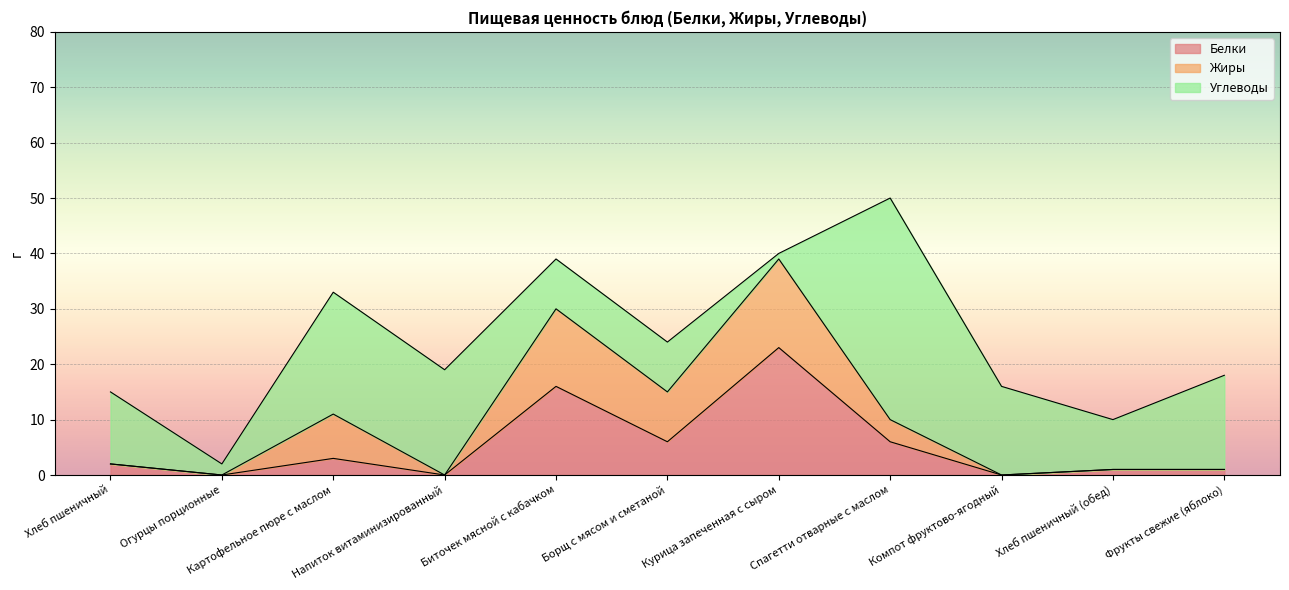

Reading right to left, what are all the values shown in this chart?

Белки: Фрукты свежие (яблоко)=1	Хлеб пшеничный (обед)=1	Компот фруктово-ягодный=0	Спагетти отварные с маслом=6	Курица запеченная с сыром=23	Борщ с мясом и сметаной=6	Биточек мясной с кабачком=16	Напиток витаминизированный=0	Картофельное пюре с маслом=3	Огурцы порционные=0	Хлеб пшеничный=2
Жиры: Фрукты свежие (яблоко)=0	Хлеб пшеничный (обед)=0	Компот фруктово-ягодный=0	Спагетти отварные с маслом=4	Курица запеченная с сыром=16	Борщ с мясом и сметаной=9	Биточек мясной с кабачком=14	Напиток витаминизированный=0	Картофельное пюре с маслом=8	Огурцы порционные=0	Хлеб пшеничный=0
Углеводы: Фрукты свежие (яблоко)=17	Хлеб пшеничный (обед)=9	Компот фруктово-ягодный=16	Спагетти отварные с маслом=40	Курица запеченная с сыром=1	Борщ с мясом и сметаной=9	Биточек мясной с кабачком=9	Напиток витаминизированный=19	Картофельное пюре с маслом=22	Огурцы порционные=2	Хлеб пшеничный=13